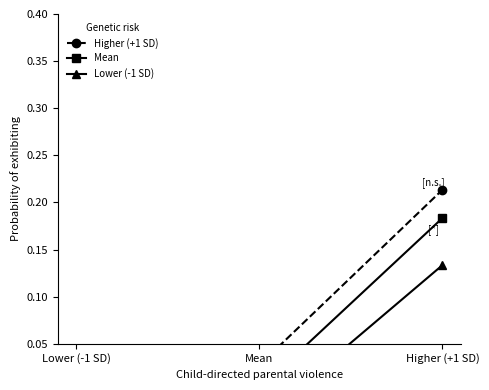

Rank the series at Higher (+1 SD) from highest to lowest value.

Higher (+1 SD), Mean, Lower (-1 SD)